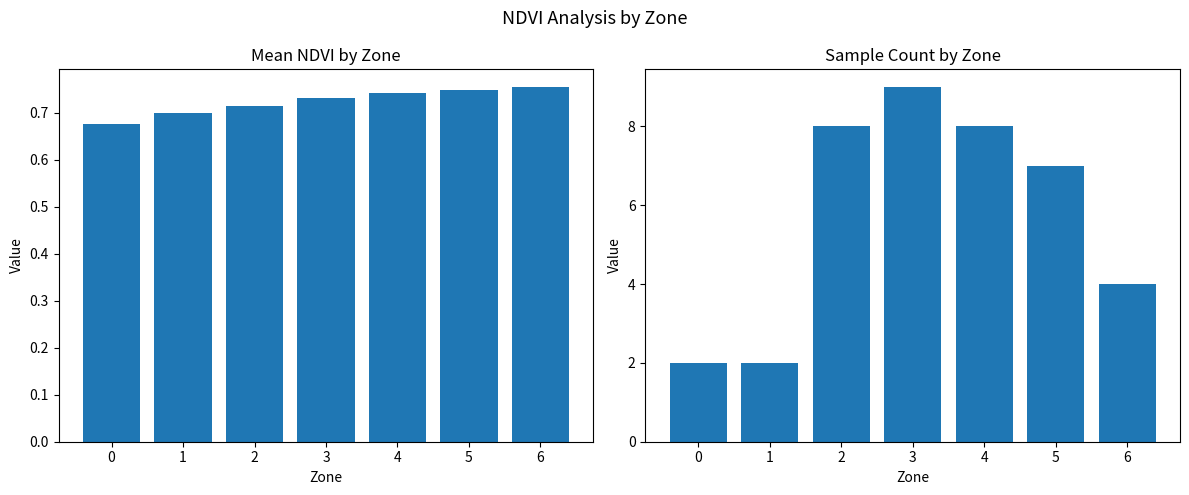

How many bars are there in total?

14